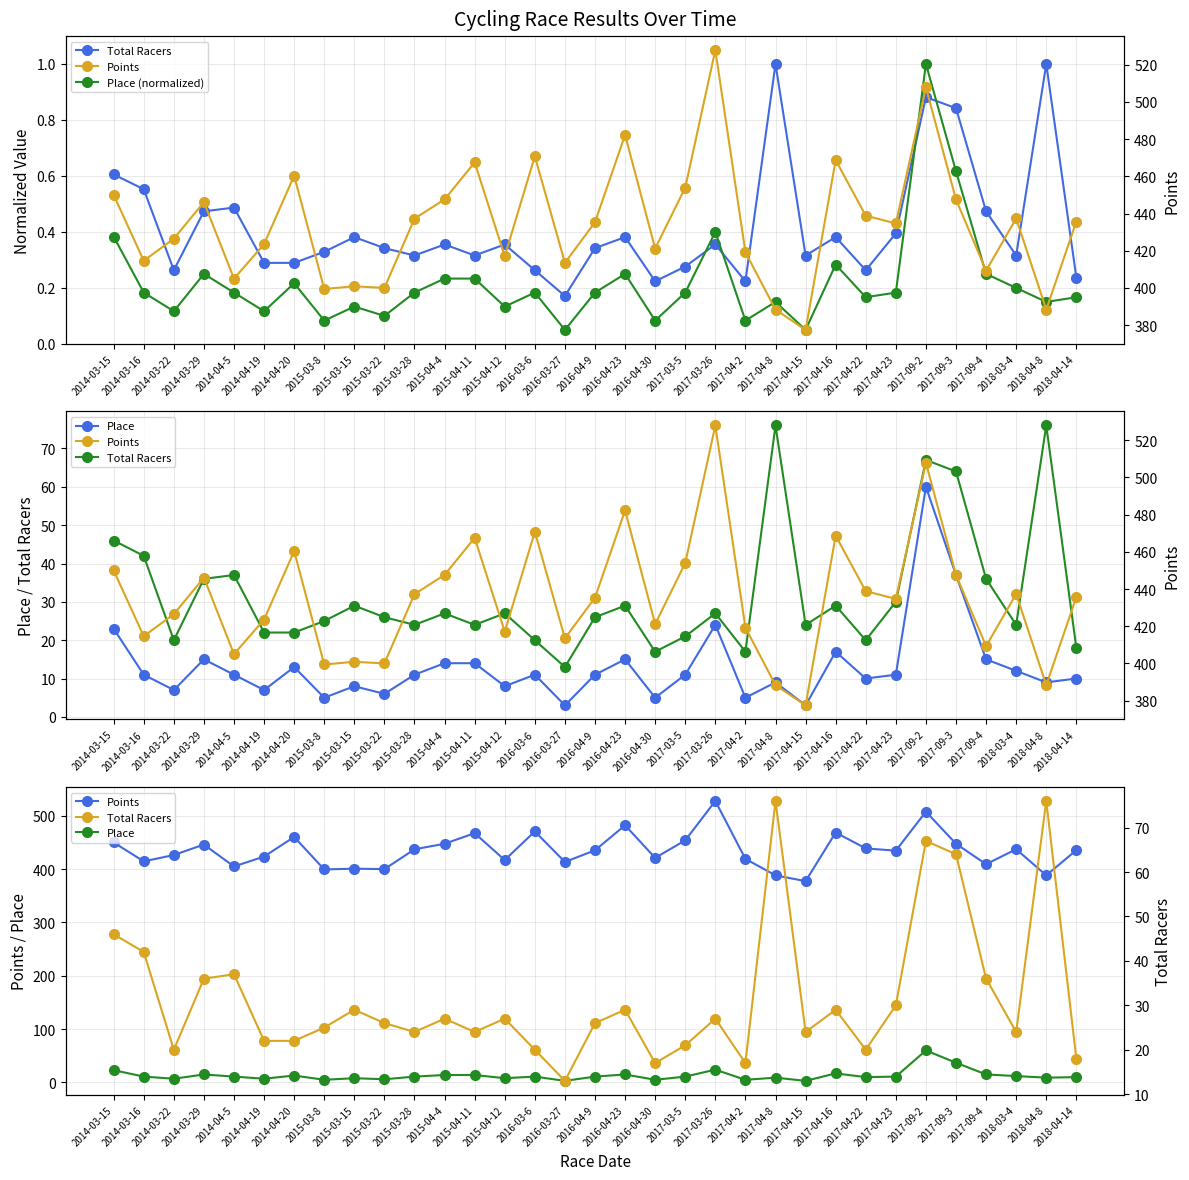

True or false: Place (normalized) and Points intersect in this chart.

False